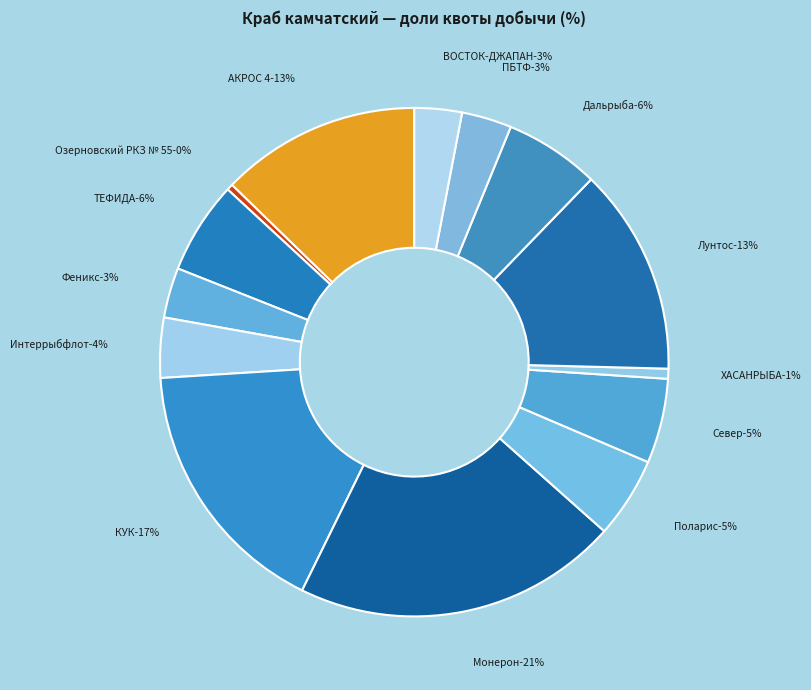

What is the smallest slice in the pie chart?

АО «Озерновский РКЗ № 55»